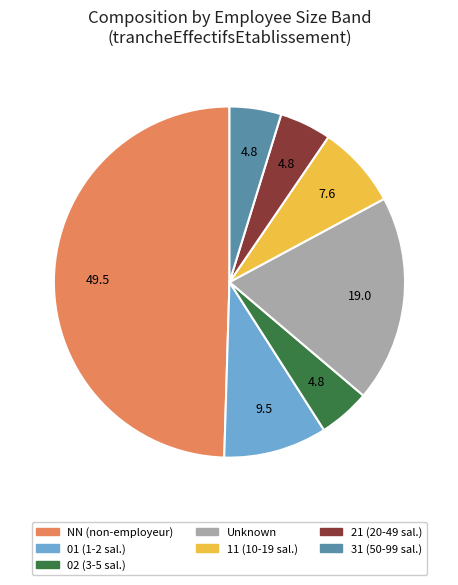

Is the sum of Unknown and 11 (10-19 sal.) greater than half?

No